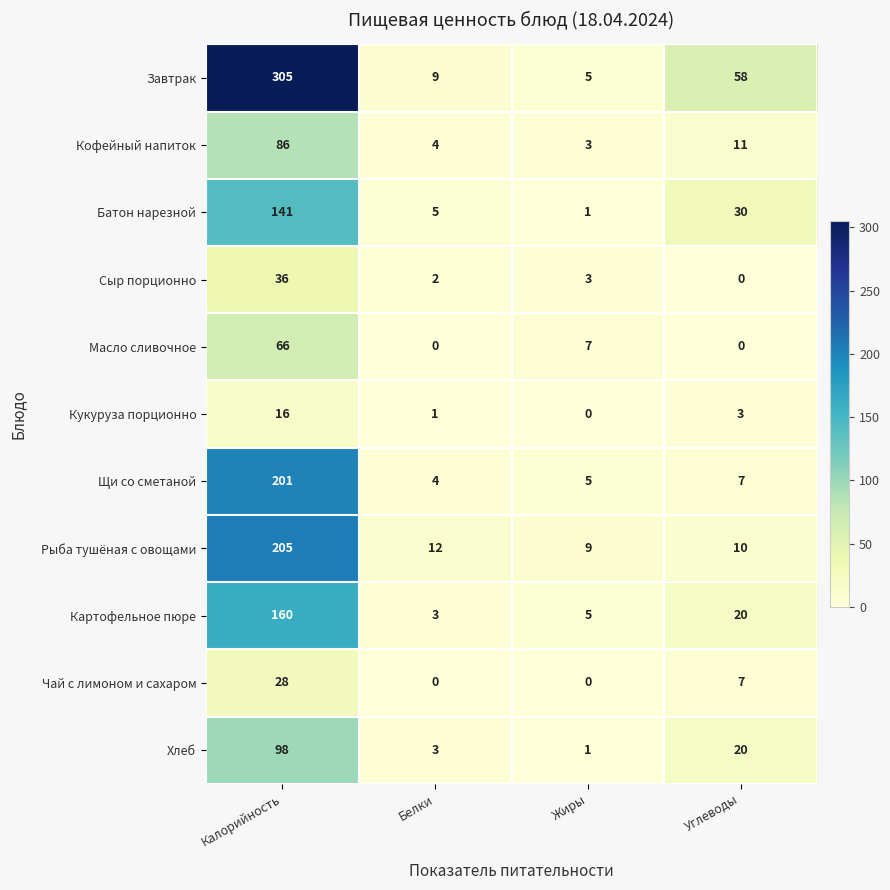

Which series has the largest total across all categories?

Завтрак